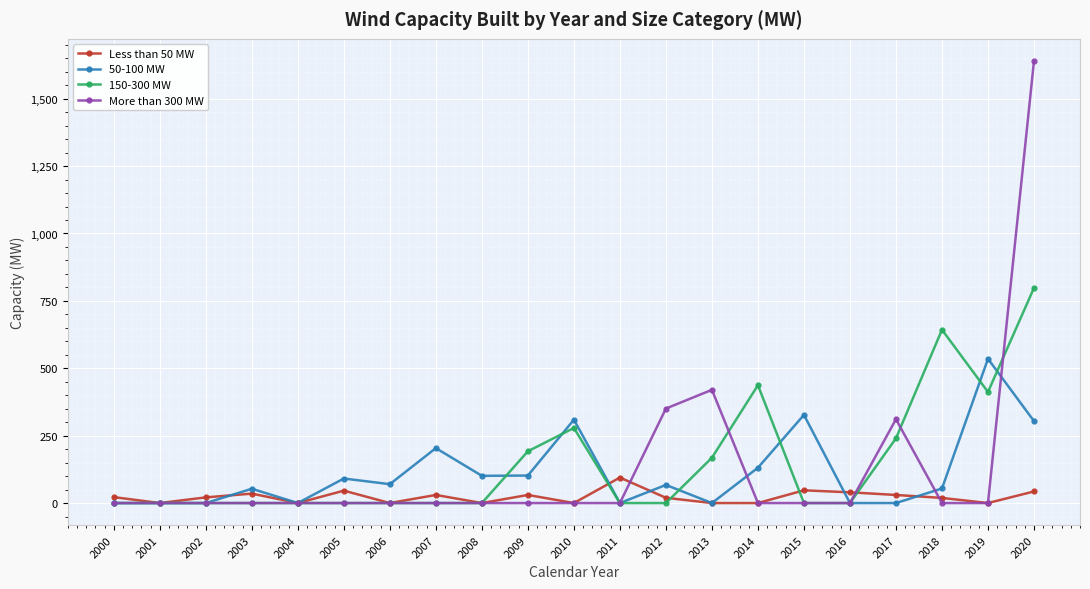

At which label is More than 300 MW closest to 820?

2013